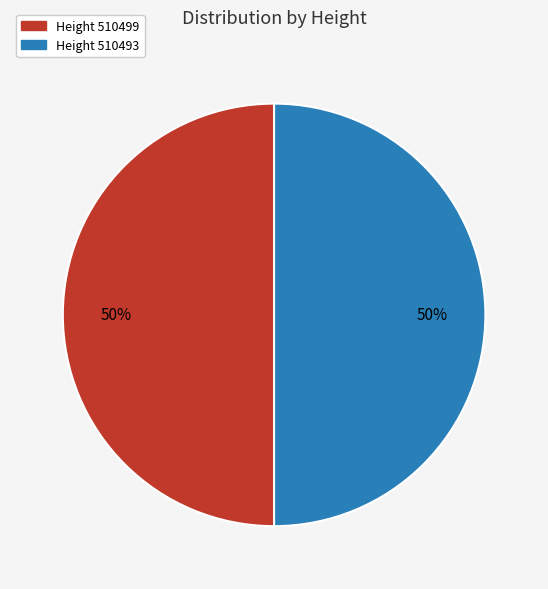

To the nearest percent, what is the average slice percentage?

50%